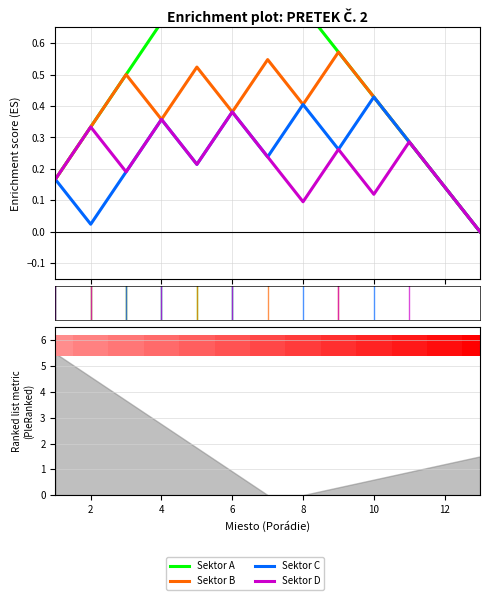

The value of Sektor D at 2 is 0.3. True or false?

True